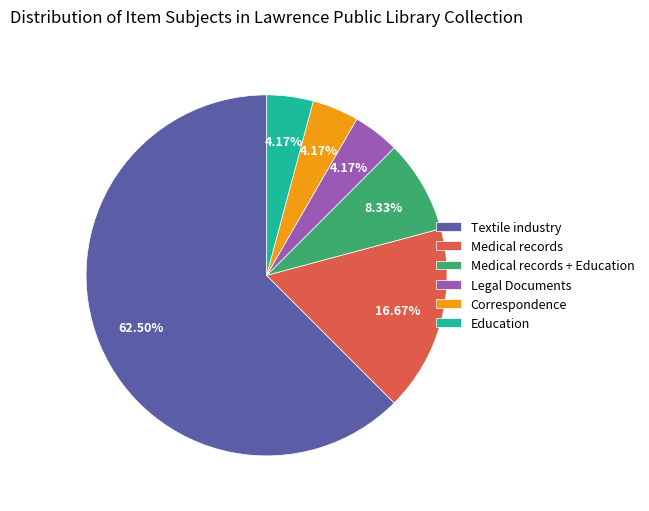

To the nearest percent, what is the difference between the Textile industry and Legal Documents slice percentages?

58%